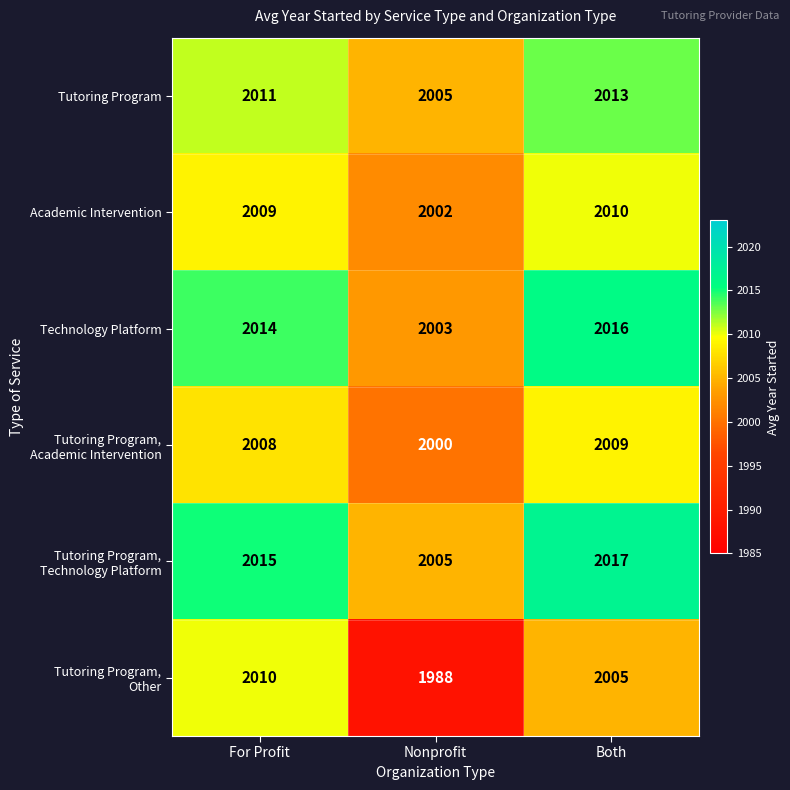

True or false: Tutoring Program has a value of 2005 at Nonprofit.

True